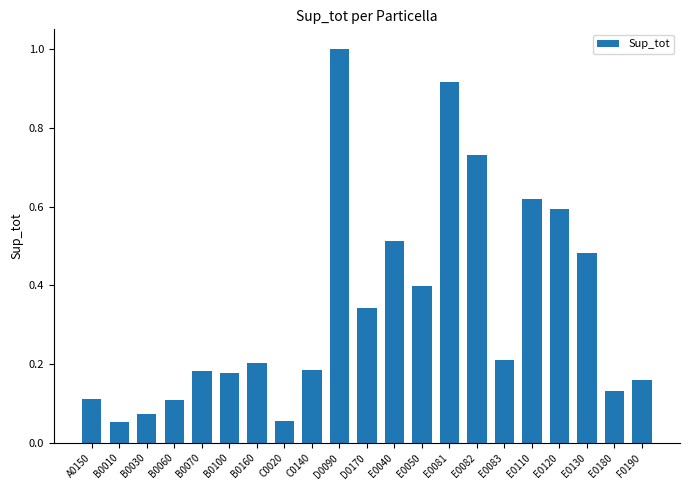

What is the label of the 10th bar from the right?

E0040